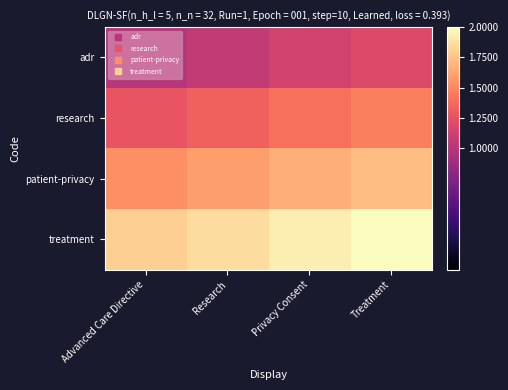

Which series has the largest total across all categories?

treatment